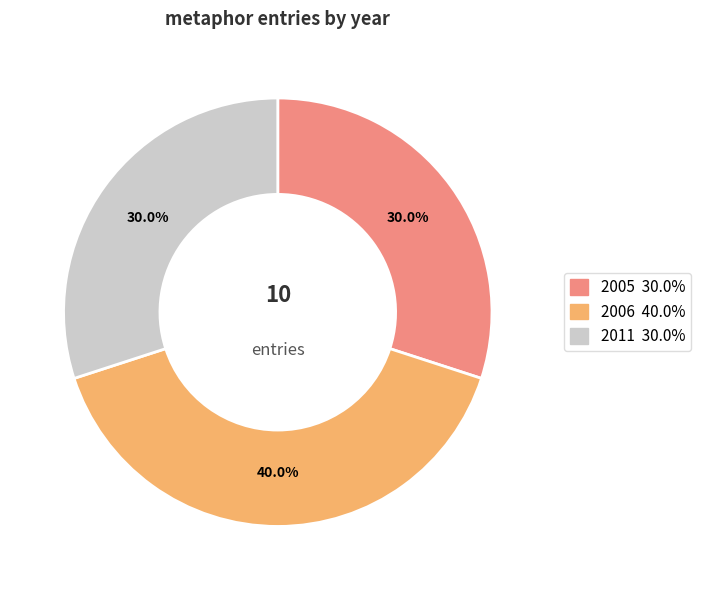

Is there any slice that represents more than half of the pie?

No